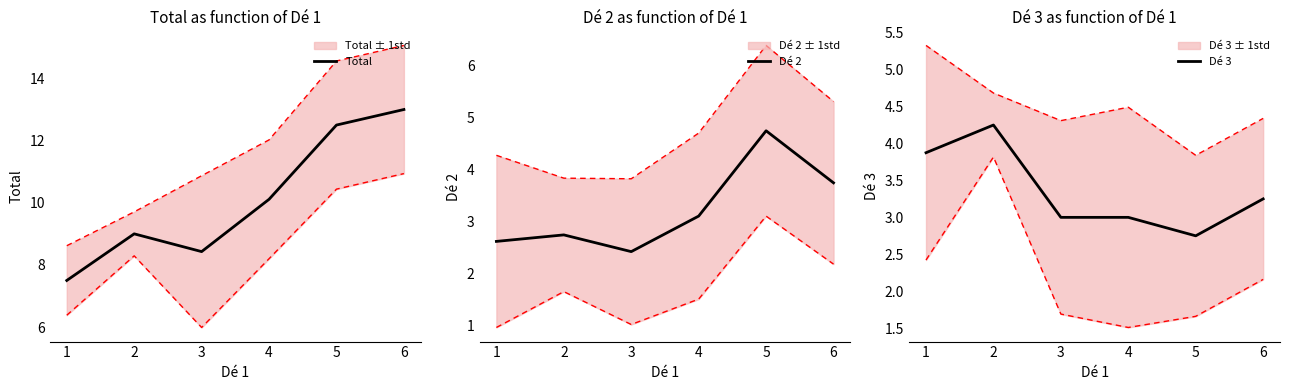

True or false: Dé 2 and Total cross at least once.

False